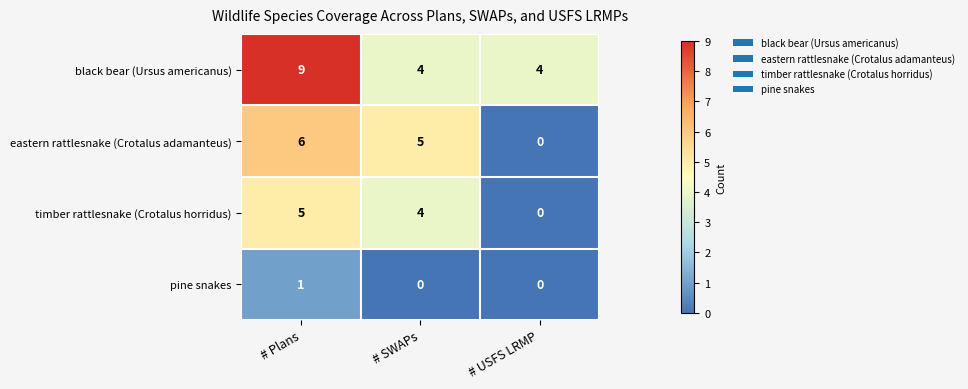

How many series are shown in this chart?

4